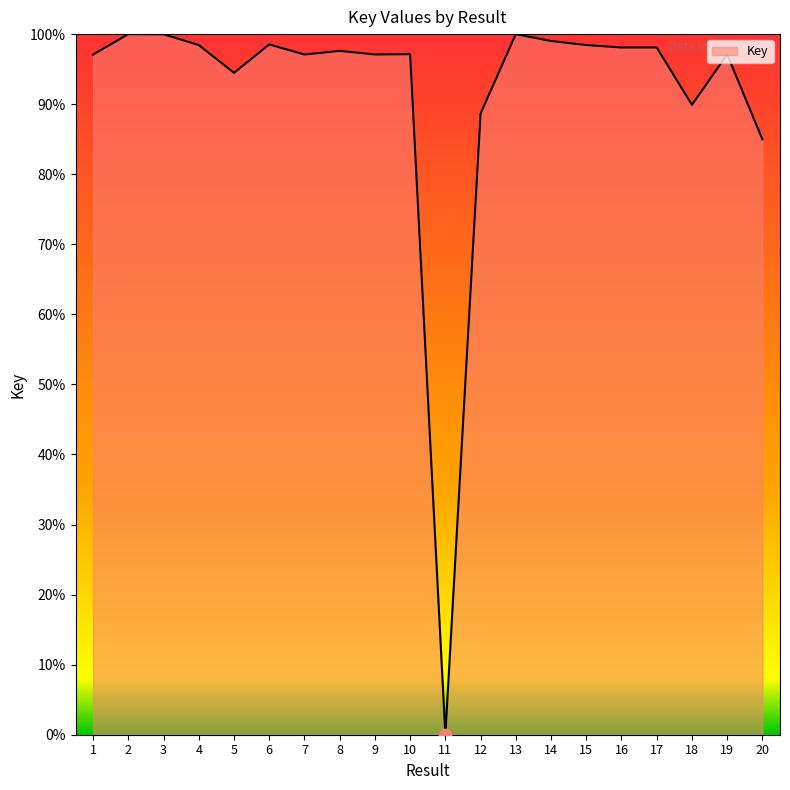

What is the change in value from 5 to 14?

+4.5